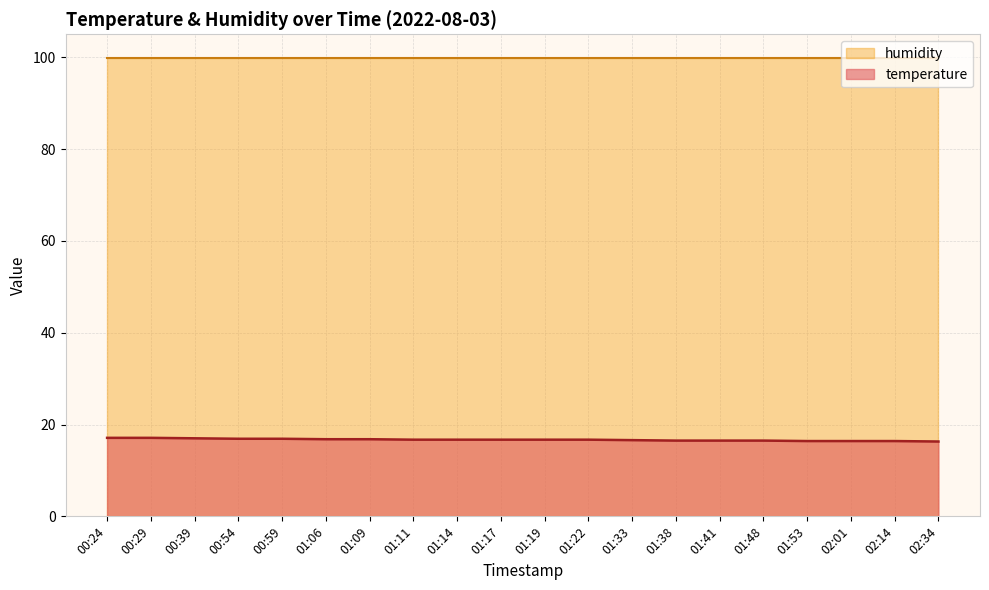

The humidity series shows 99.9 at 01:22. True or false?

True